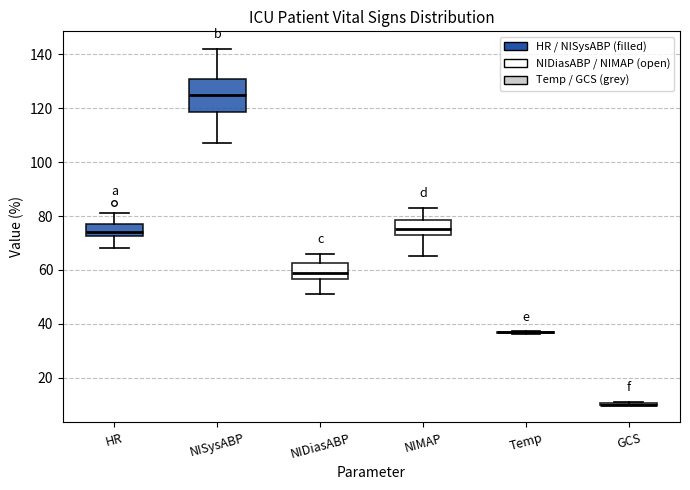

Reading left to right, transcribe this box plot: for each box, give where its median line is, the range the box spans, and where its two whiskers end, as read against the y-axis. The values are not printed on the chart, so give them approximately, as read against the axis.

HR: median 74, box 72 to 78, whiskers 68 to 82
NISysABP: median 126, box 118 to 132, whiskers 108 to 142
NIDiasABP: median 60, box 56 to 62, whiskers 52 to 66
NIMAP: median 76, box 74 to 78, whiskers 66 to 84
Temp: box collapsed to a line at 36, whiskers 36 to 38
GCS: box collapsed to a line at 10, whiskers 10 to 12